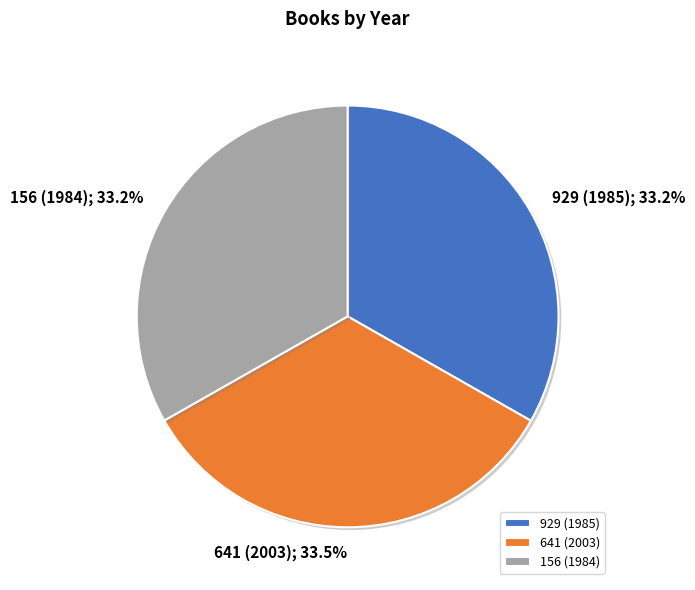

What percentage do 156 (1984) and 929 (1985) together represent?

66.5%